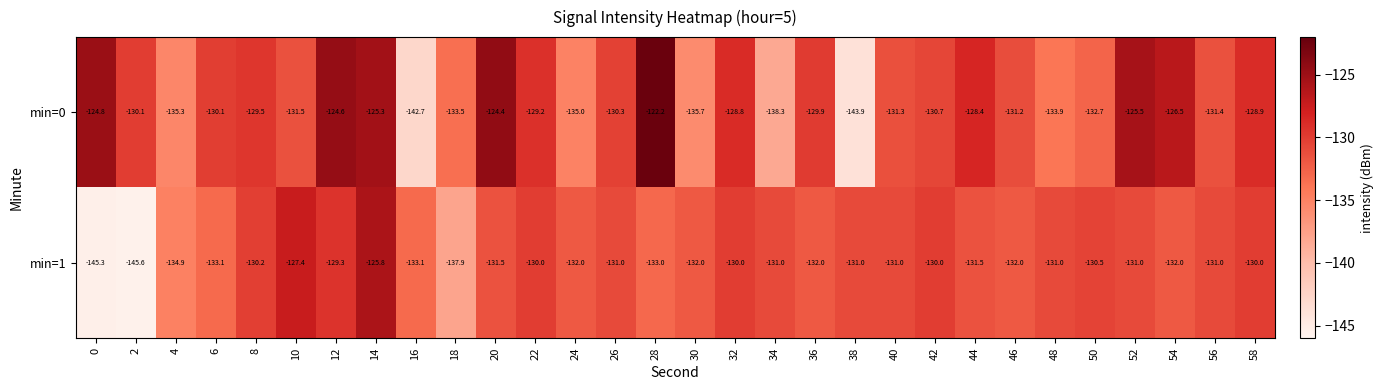

What is the minimum value shown in the chart?

-145.6